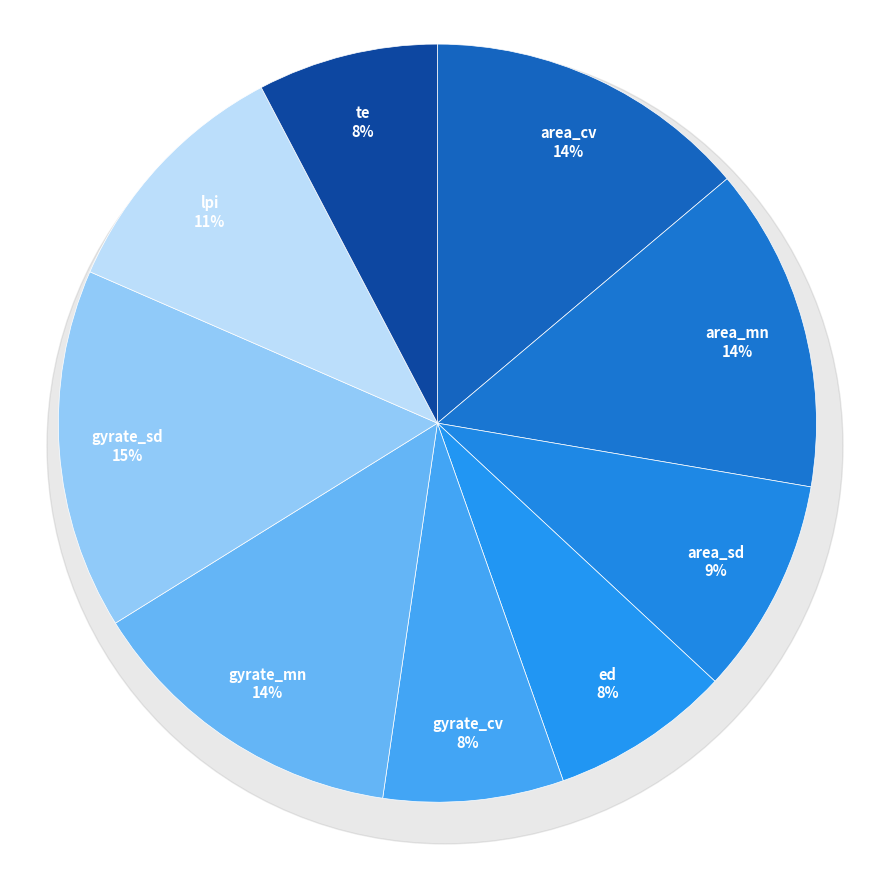

To the nearest percent, what portion does area_sd represent?

9%